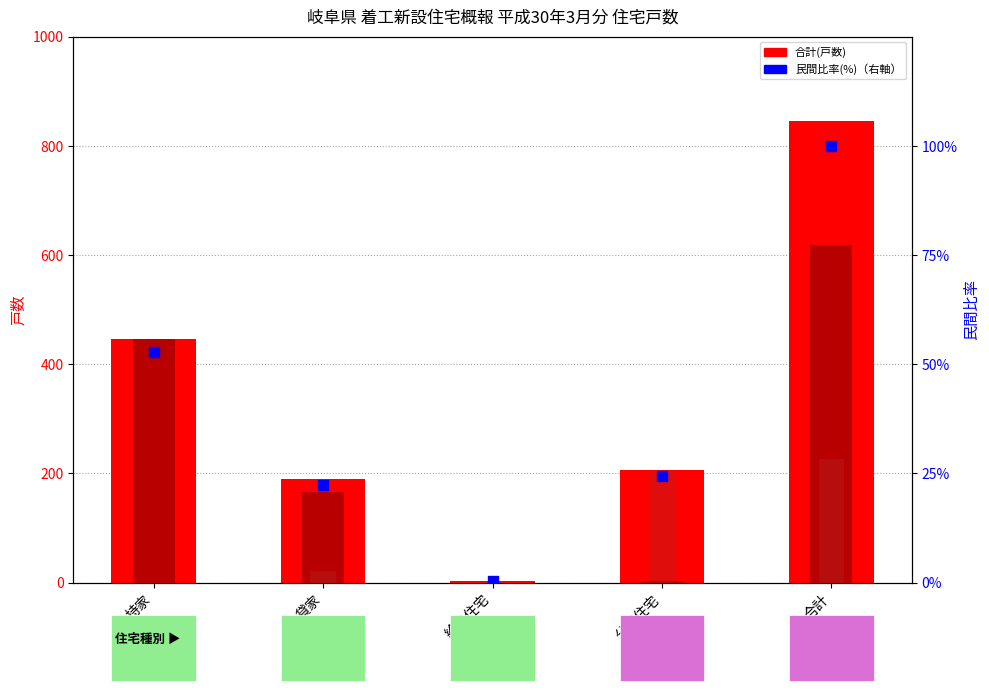

At which category is the sum across all series the highest?

合計